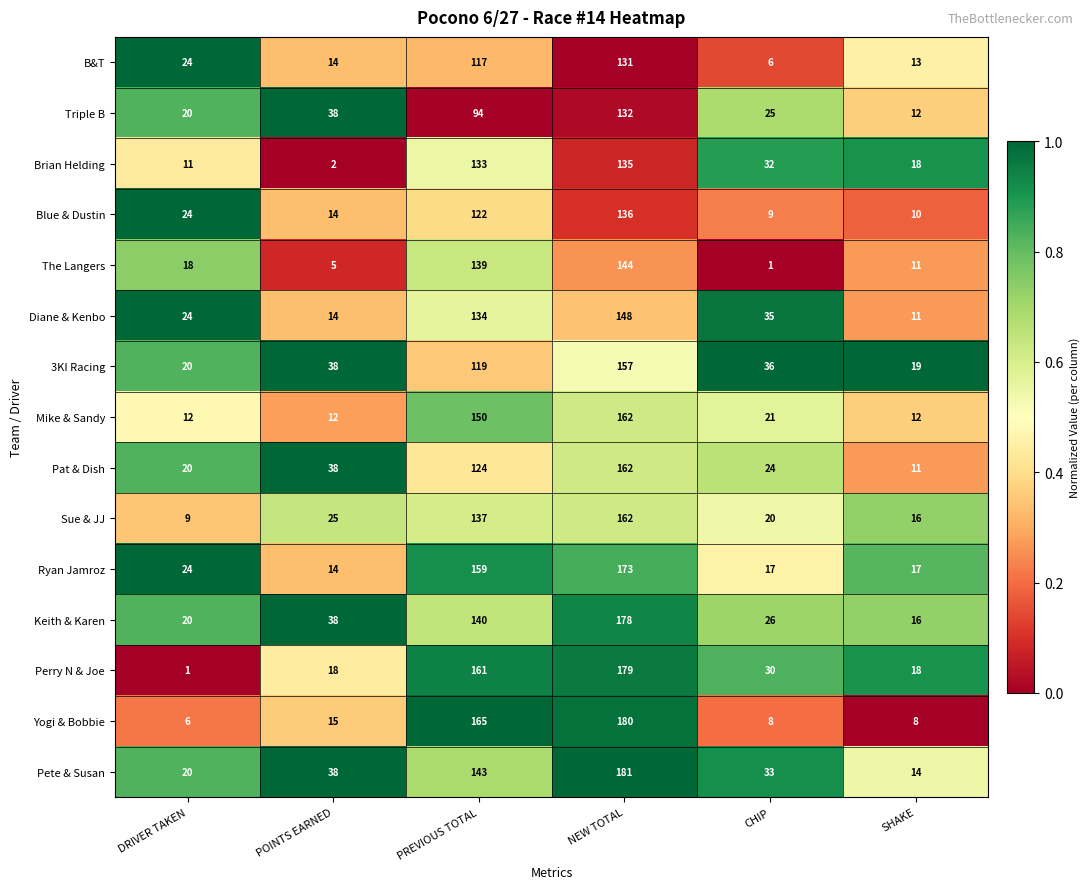

Read the Yogi & Bobbie value at NEW TOTAL, to the nearest 5.

180